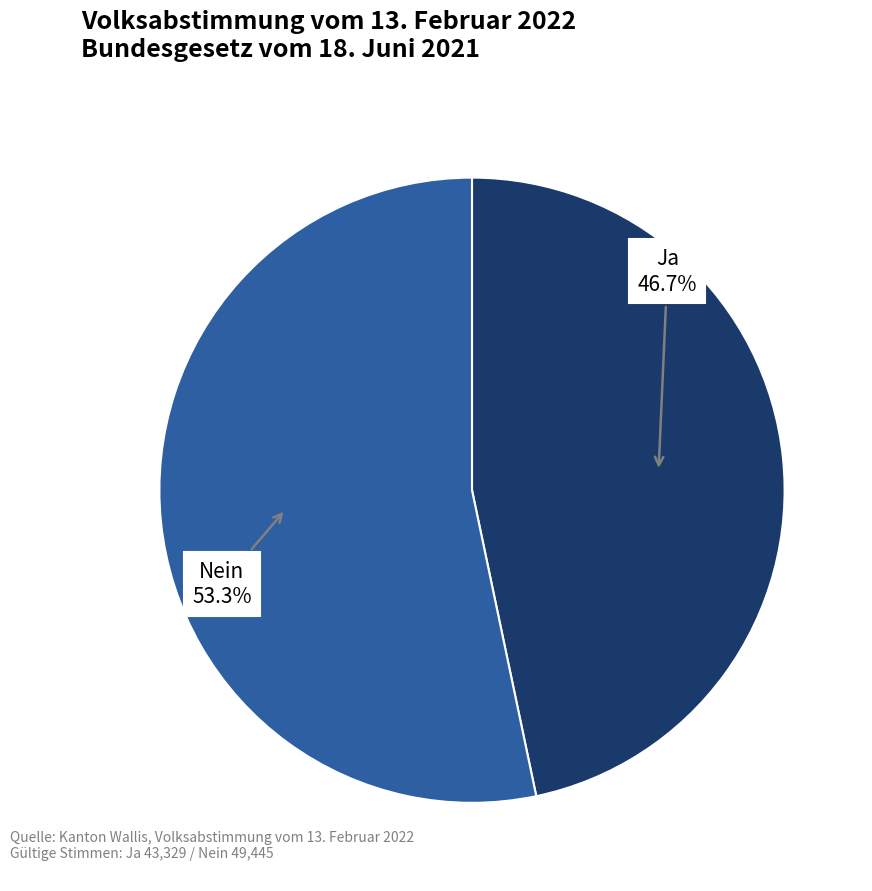

How many slices are in this pie chart?

2